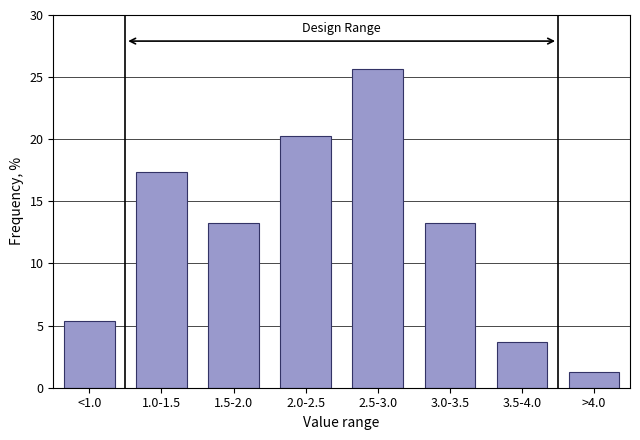

Reading right to left, list all the values displayed in this chart.

1.2	3.7	13.2	25.6	20.2	13.2	17.4	5.4